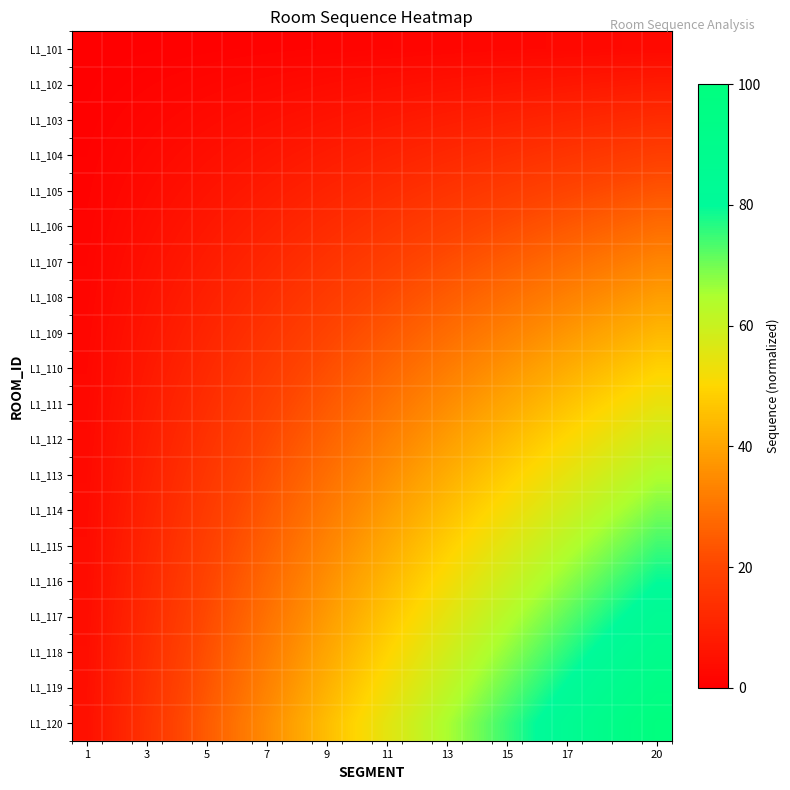

What is the greatest value displayed?

100.0